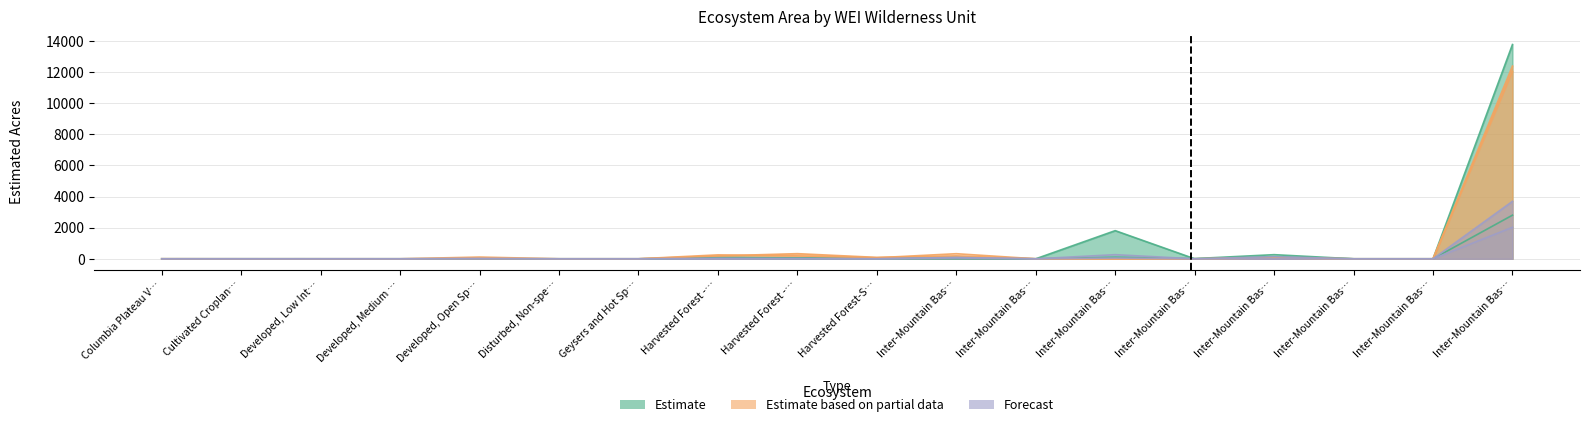

What is the total value across all series at Inter-Mountain Basins Big Sagebrush Steppe?

2225.7